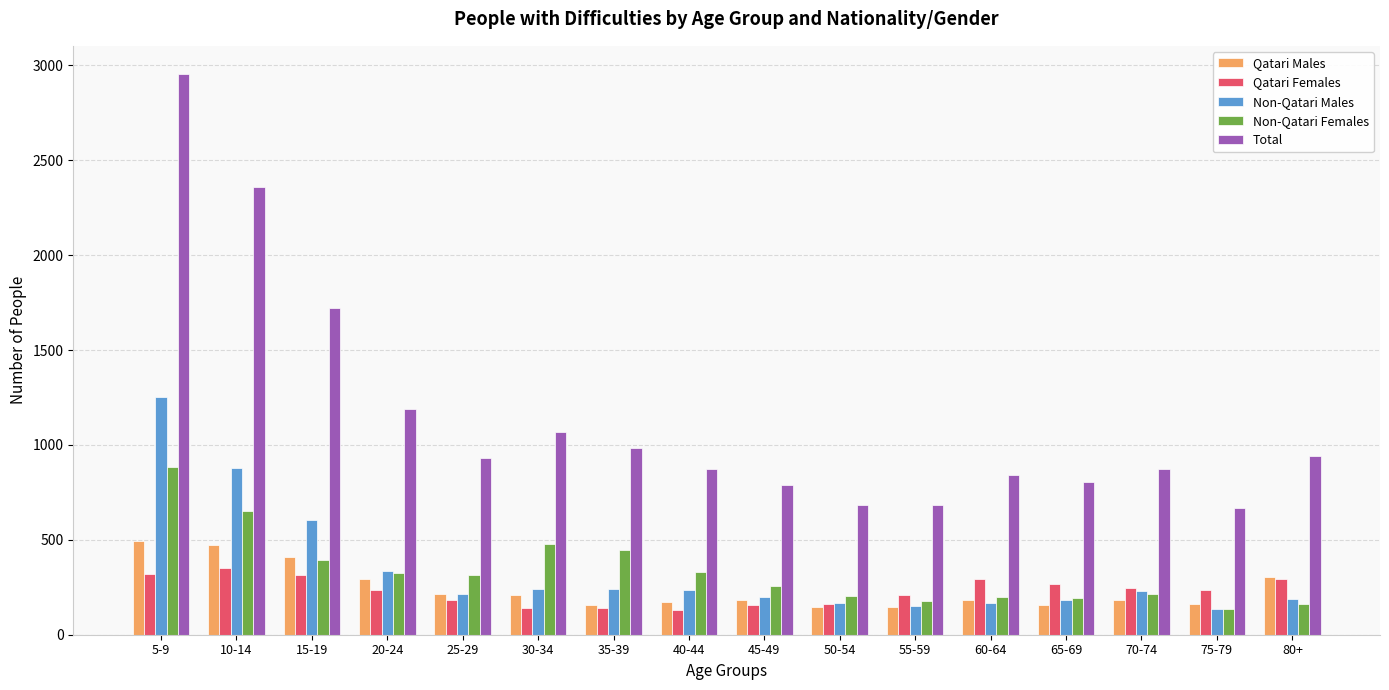

What is the sum of all Total values?

18360